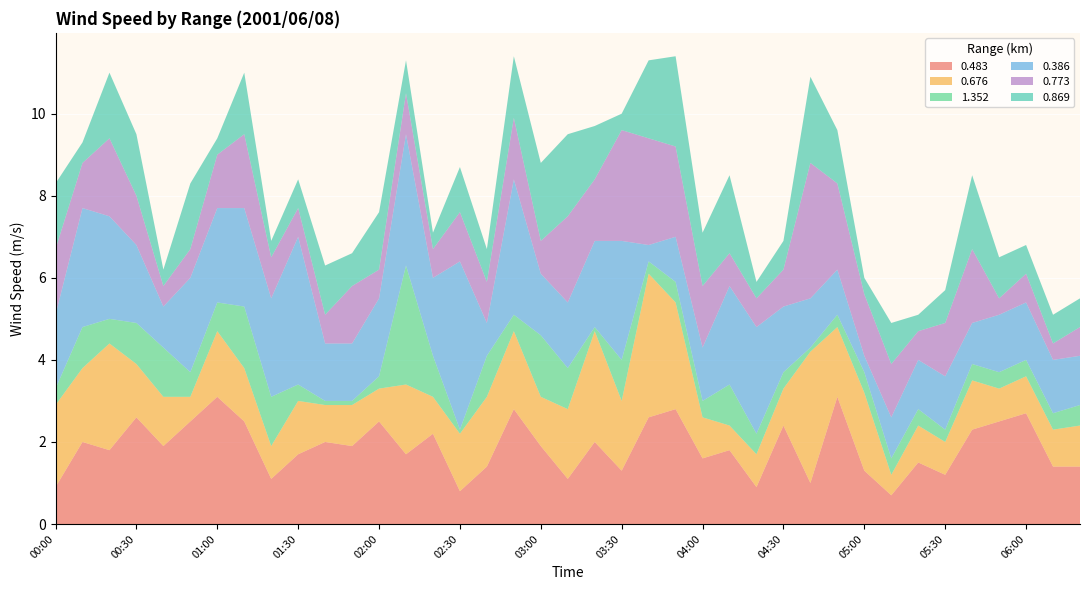

Reading right to left, transcribe all the data shown in this chart.

0.483: 1.4	1.4	2.7	2.5	2.3	1.2	1.5	0.7	1.3	3.1	1.0	2.4	0.9	1.8	1.6	2.8	2.6	1.3	2.0	1.1	1.9	2.8	1.4	0.8	2.2	1.7	2.5	1.9	2.0	1.7	1.1	2.5	3.1	2.5	1.9	2.6	1.8	2.0	0.9
0.676: 1.0	0.9	0.9	0.8	1.2	0.8	0.9	0.5	1.9	1.7	3.2	0.9	0.8	0.6	1.0	2.6	3.5	1.7	2.7	1.7	1.2	1.9	1.7	1.4	0.9	1.7	0.8	1.0	0.9	1.3	0.8	1.3	1.6	0.6	1.2	1.3	2.6	1.8	2.0
1.352: 0.5	0.4	0.4	0.4	0.4	0.3	0.4	0.4	0.5	0.3	0.1	0.4	0.5	1.0	0.4	0.5	0.3	1.0	0.1	1.0	1.5	0.4	1.0	0.1	1.0	2.9	0.3	0.1	0.1	0.4	1.2	1.5	0.7	0.6	1.2	1.0	0.6	1.0	0.4
0.386: 1.2	1.3	1.4	1.4	1.0	1.3	1.2	1.0	0.4	1.1	1.2	1.6	2.6	2.4	1.3	1.1	0.4	2.9	2.1	1.6	1.5	3.3	0.8	4.1	1.9	3.2	1.9	1.4	1.4	3.6	2.4	2.4	2.3	2.3	1.0	1.9	2.5	2.9	1.8
0.773: 0.7	0.4	0.7	0.4	1.8	1.3	0.7	1.3	1.5	2.1	3.3	0.9	0.7	0.8	1.5	2.2	2.6	2.7	1.5	2.1	0.8	1.5	1.0	1.2	0.7	1.0	0.7	1.4	0.7	0.7	1.0	1.8	1.3	0.7	0.5	1.2	1.9	1.1	1.6
0.869: 0.7	0.7	0.7	1.0	1.8	0.8	0.4	1.0	0.4	1.3	2.1	0.7	0.4	1.9	1.3	2.2	1.9	0.4	1.3	2.0	1.9	1.5	0.8	1.1	0.4	0.8	1.4	0.8	1.2	0.7	0.4	1.5	0.4	1.6	0.4	1.5	1.6	0.5	1.6